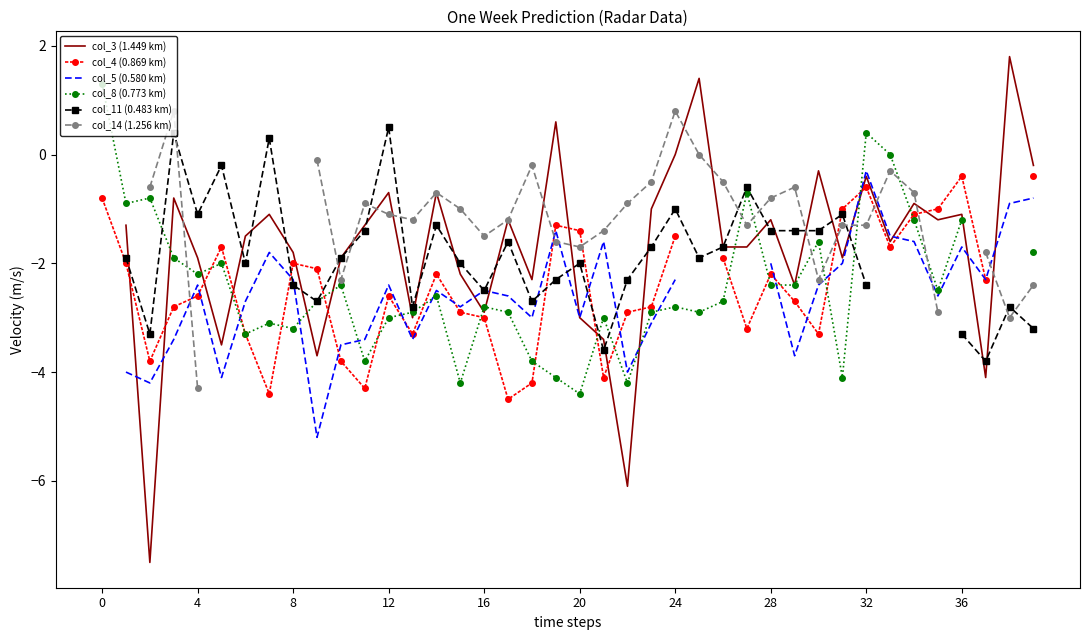

True or false: col_8 (0.773 km) has a value of -4.2 at 22.

True